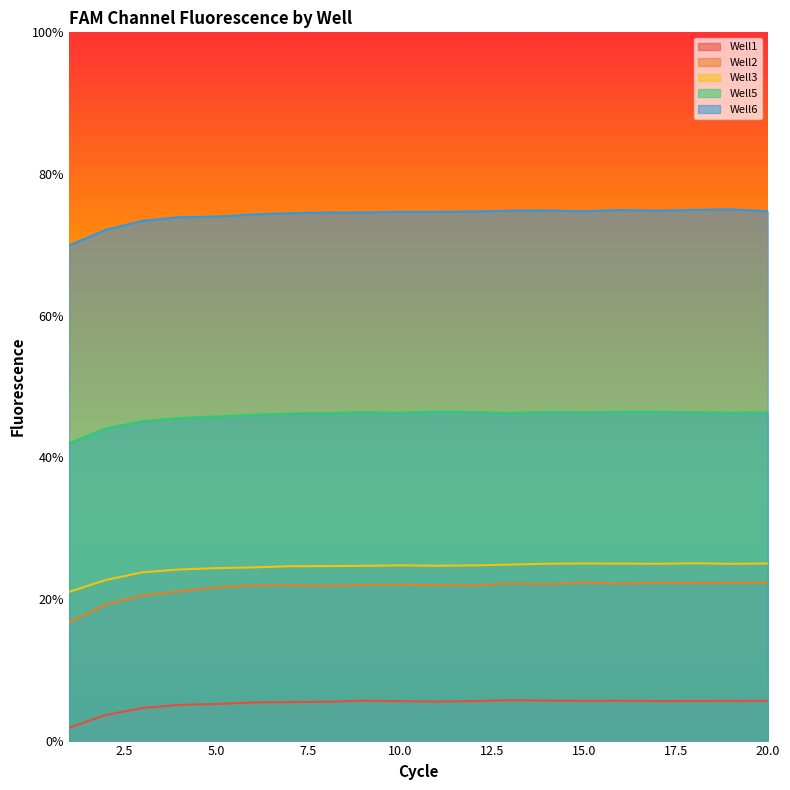

How many lines are shown in the chart?

5